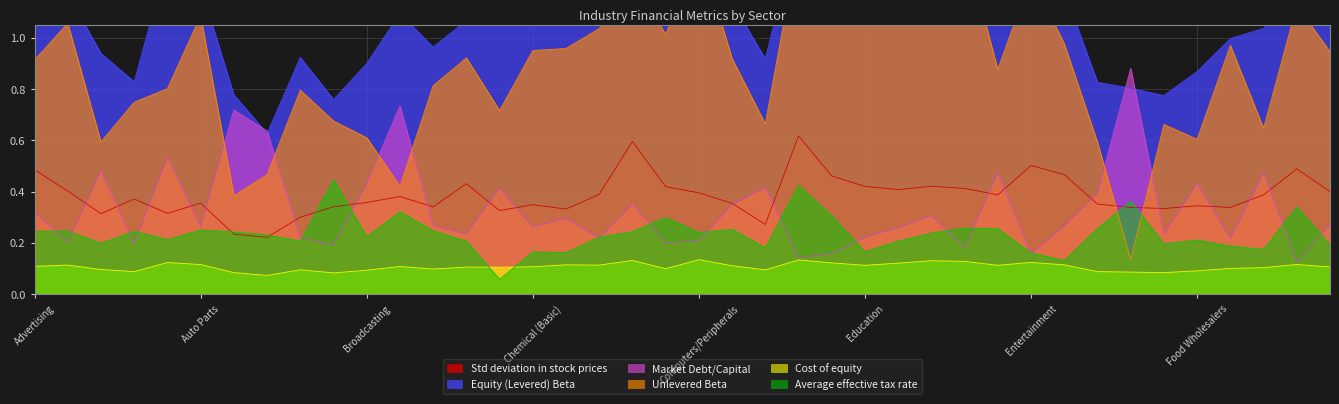

What is the total value across all series at Air Transport?

2.6